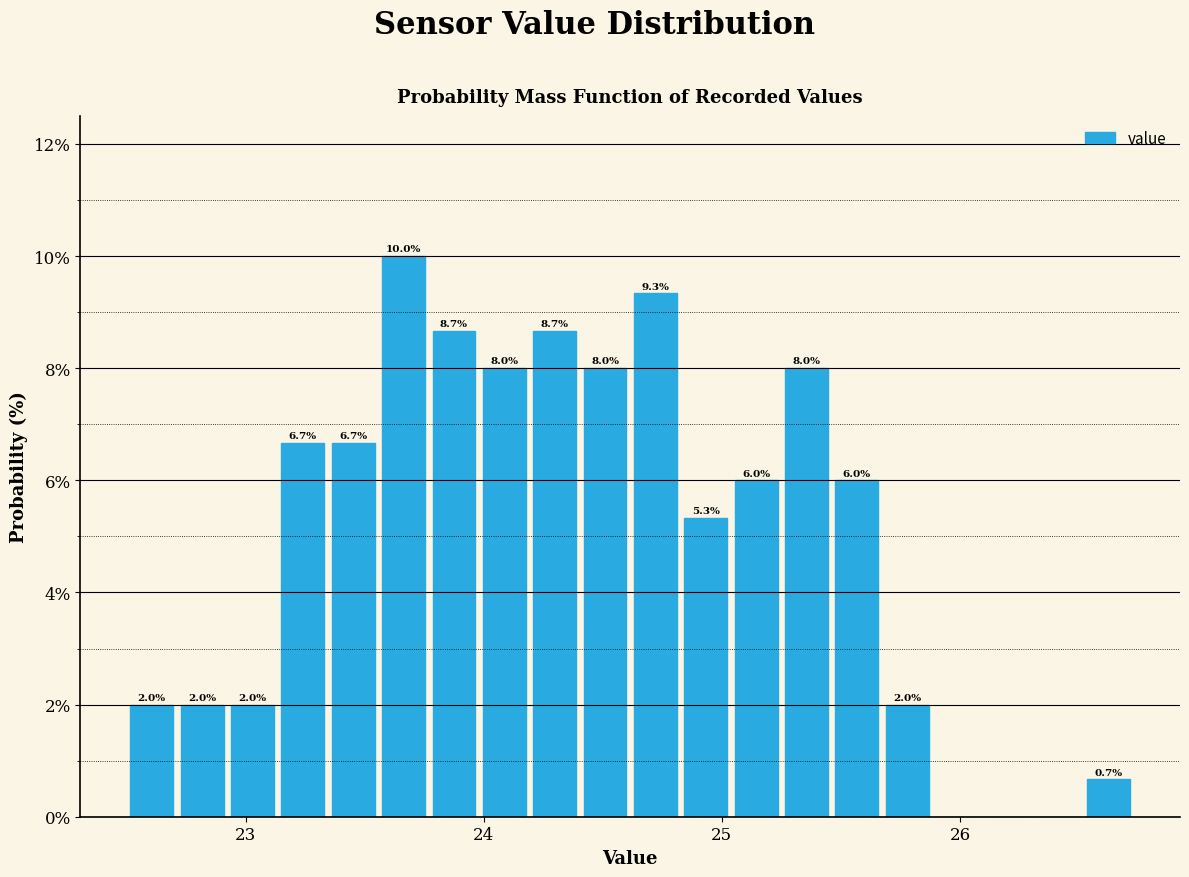

Around what value on the x-axis is the tallest bar? Give the approximate position of its centre, as read against the axis.

23.7